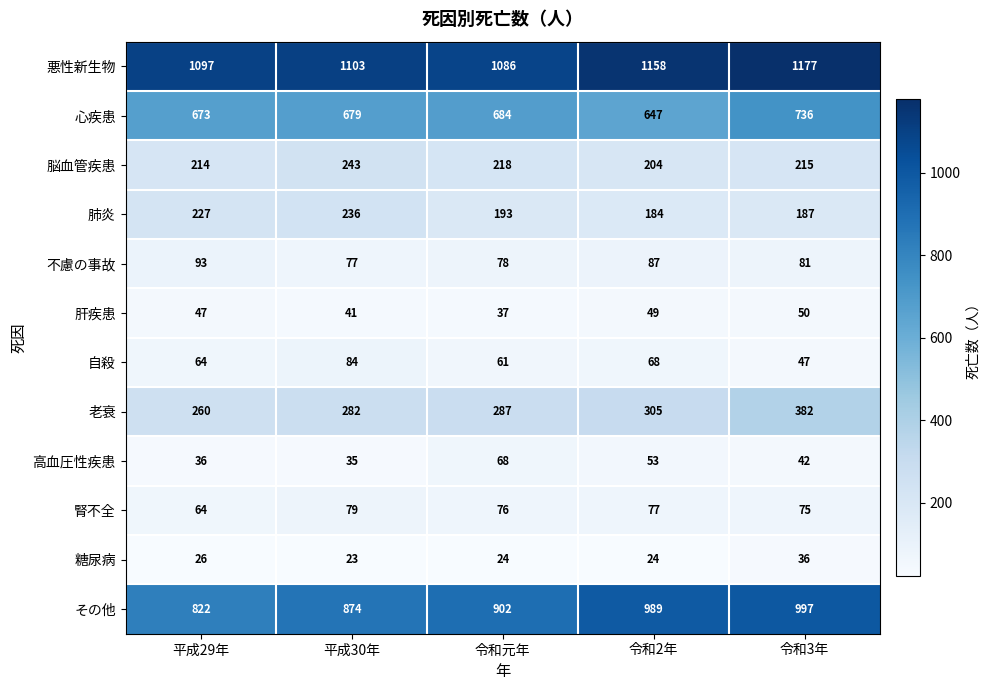

At which category is the sum across all series the highest?

令和3年